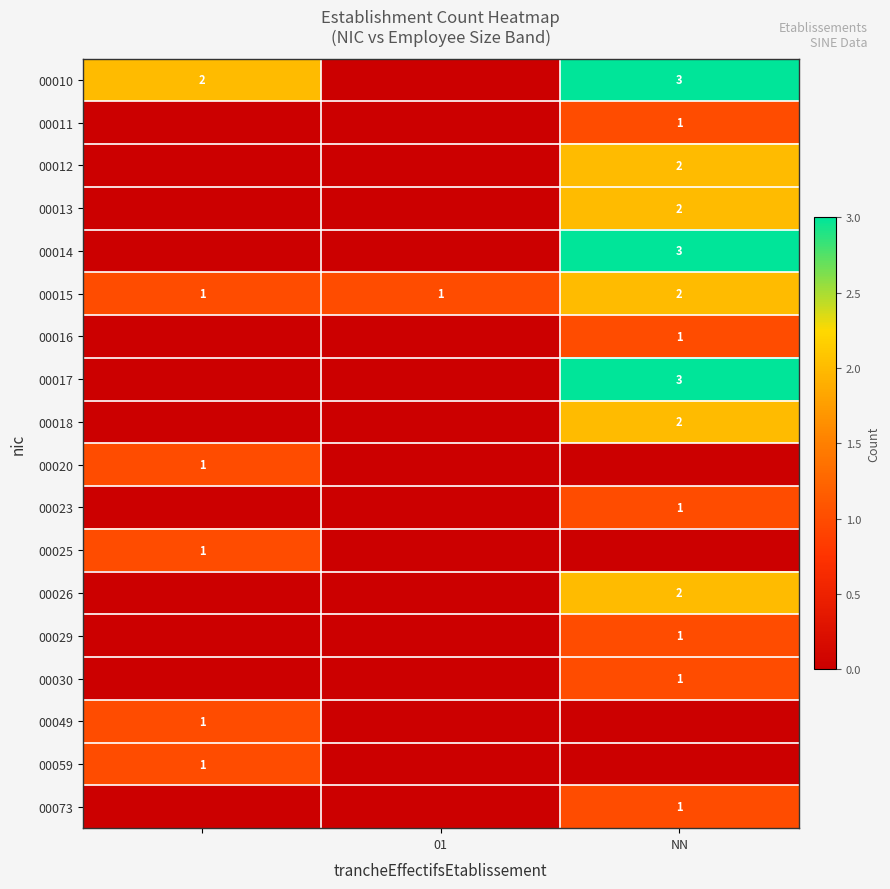

The value of 00015 at 01 is 1. True or false?

True